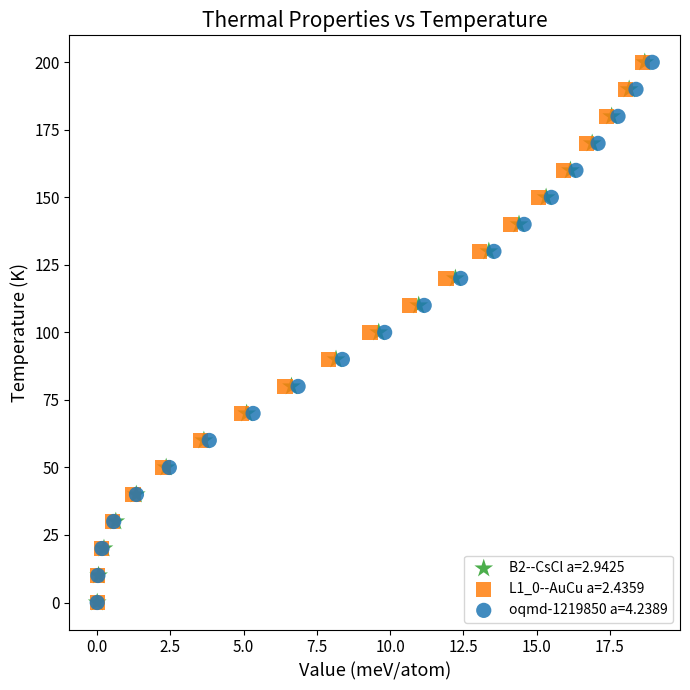

What are all the series names shown in the legend?

B2--CsCl a=2.9425, L1_0--AuCu a=2.4359, oqmd-1219850 a=4.2389